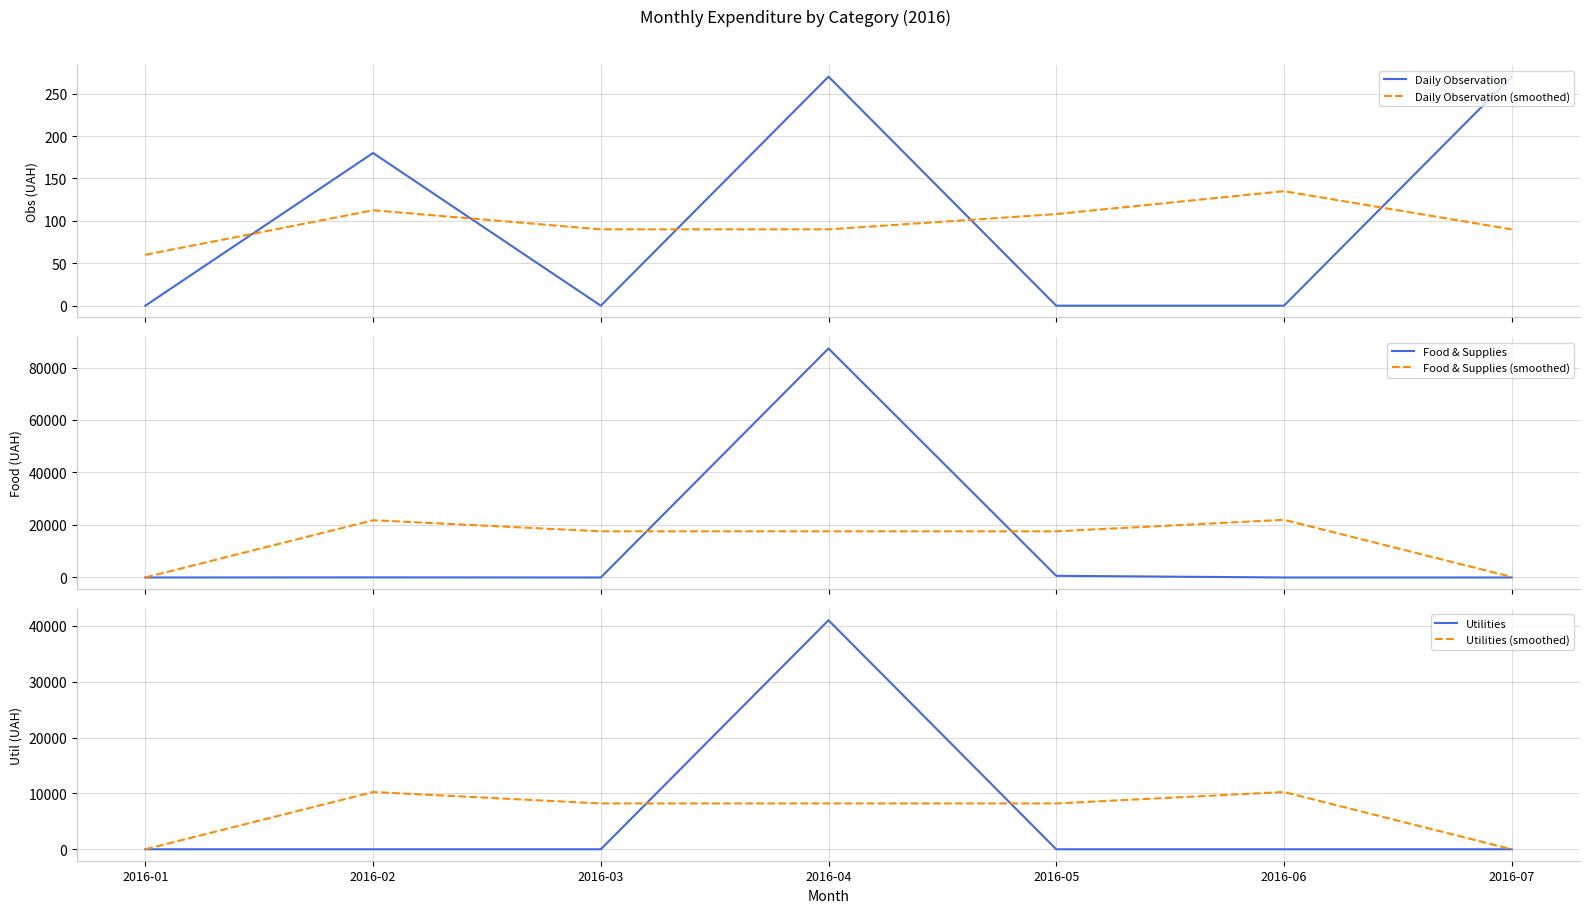

What is the average value of the Utilities (smoothed) series?

6445.2